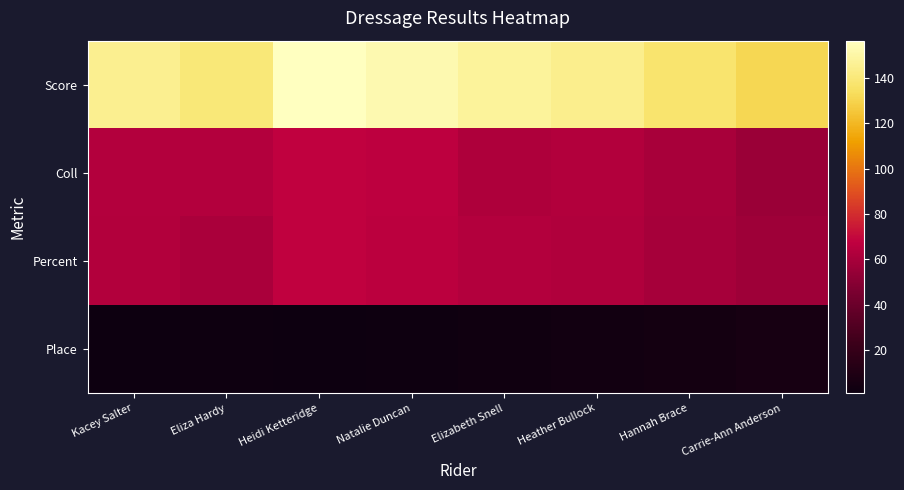

Count the number of categories in the chart.

8